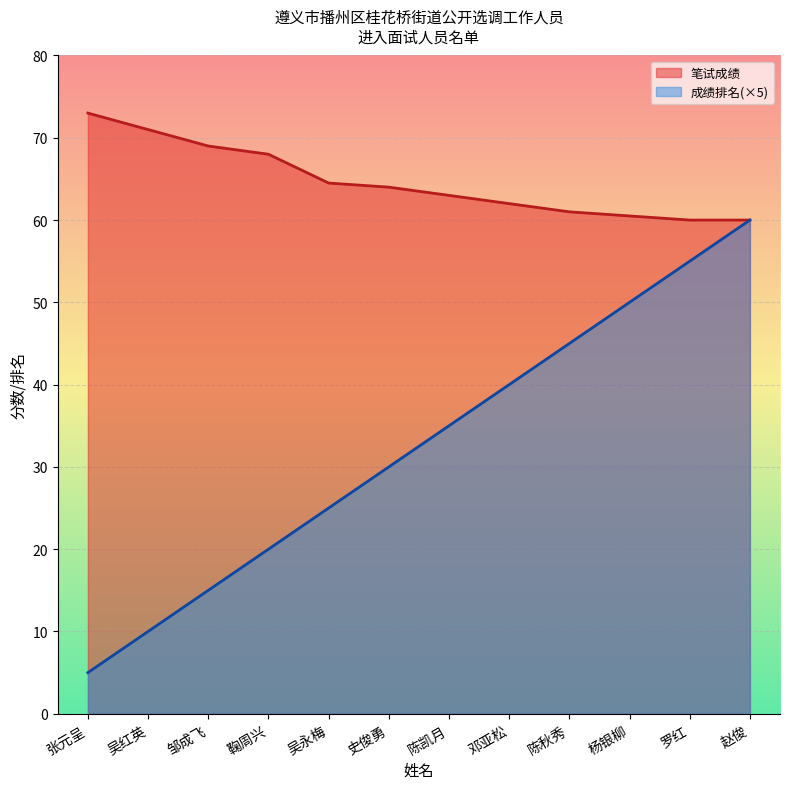

Which series changed the most between 邹成飞 and 史俊勇?

成绩排名(×5)